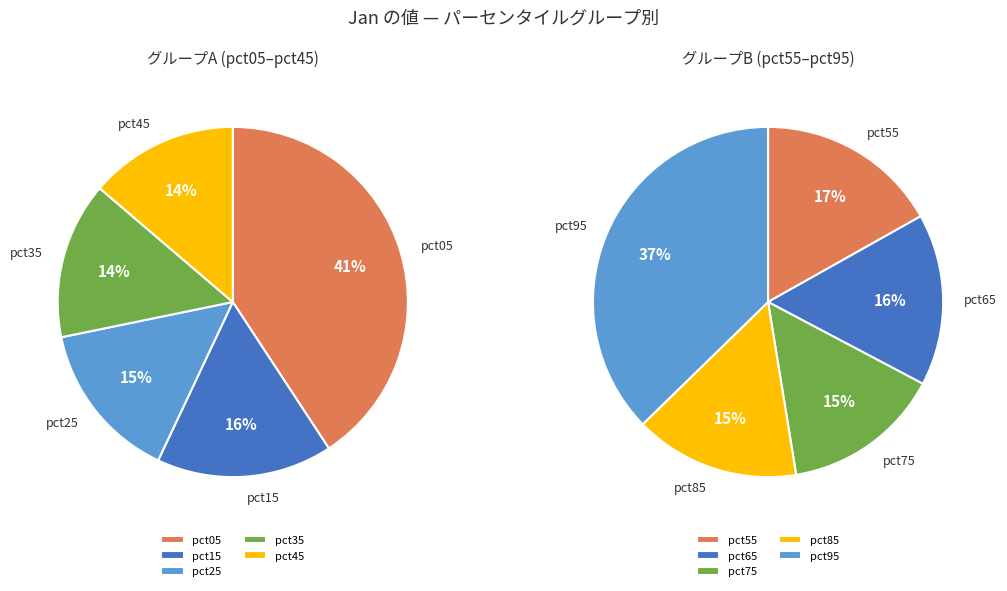

How many slices are in this pie chart?

10